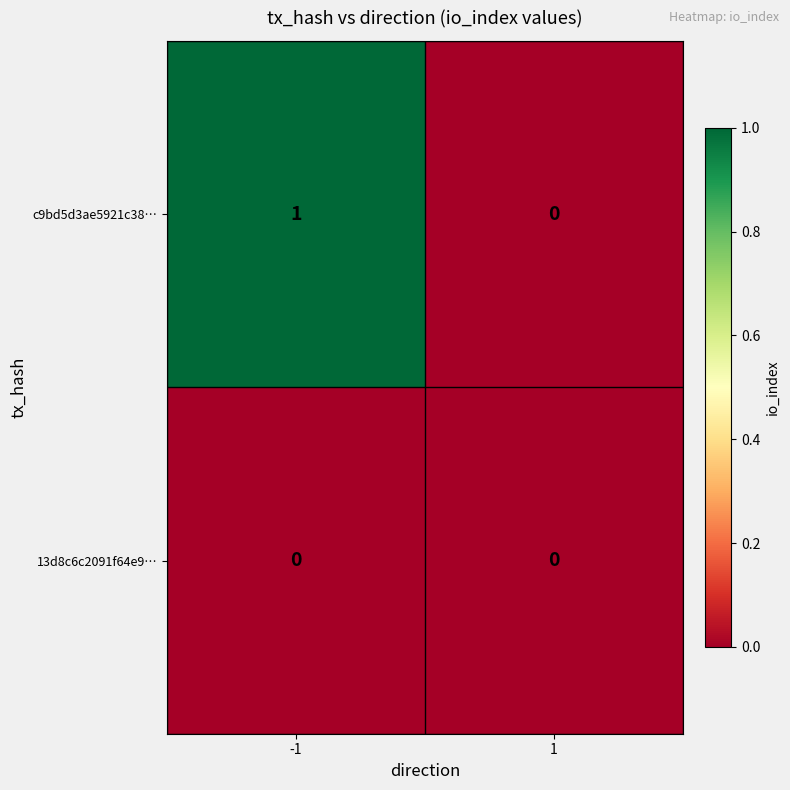

The c9bd5d3ae5921c38… series shows 0 at -1. True or false?

False